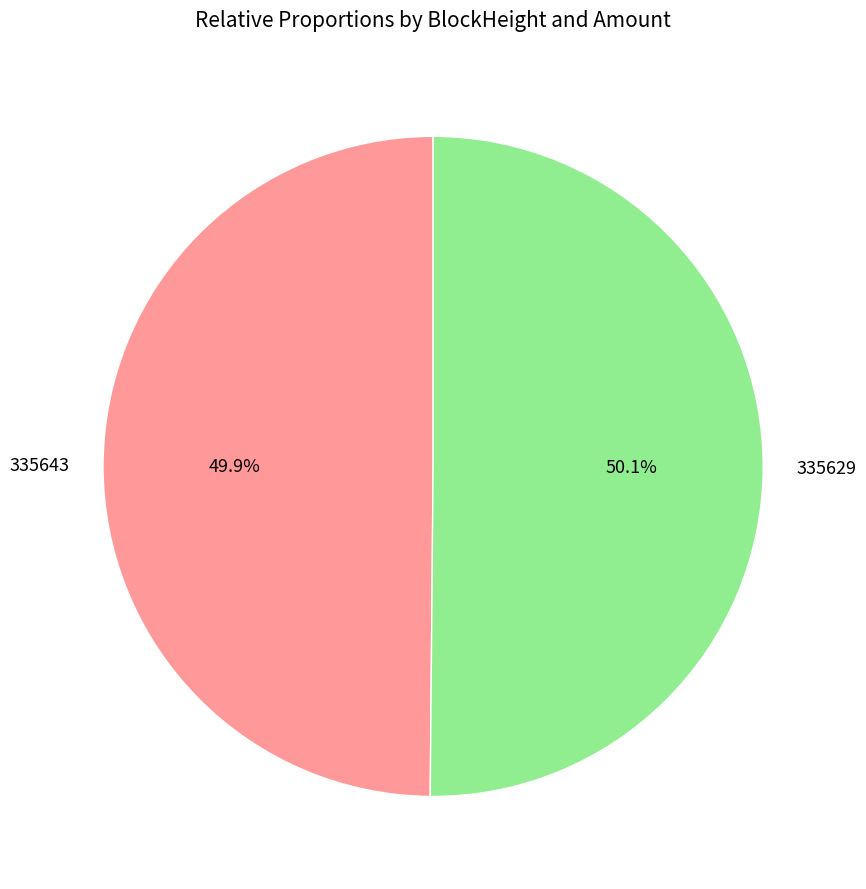

How many slices are in this pie chart?

2